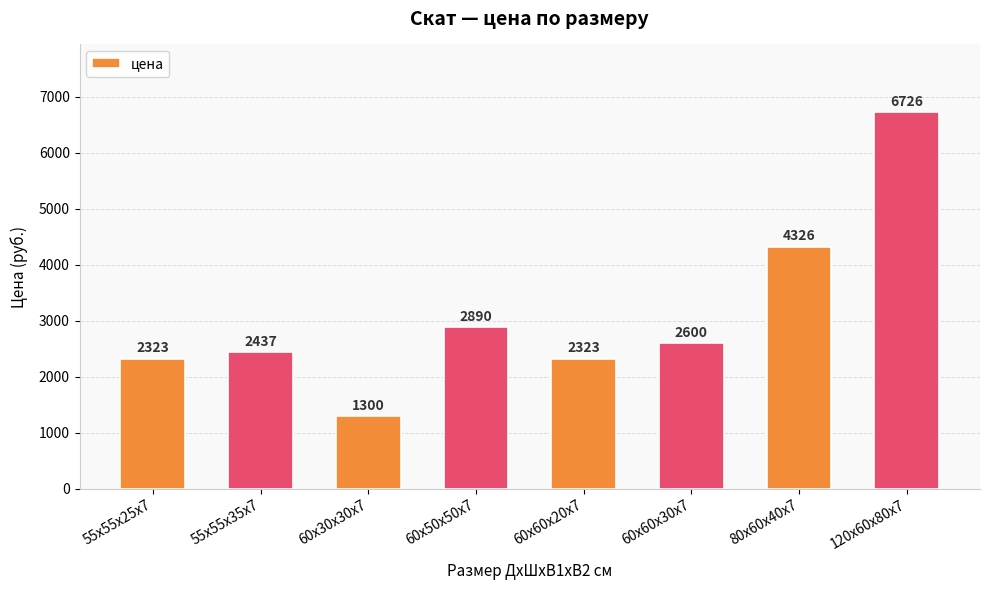

What is the difference between the maximum and minimum values?

5426